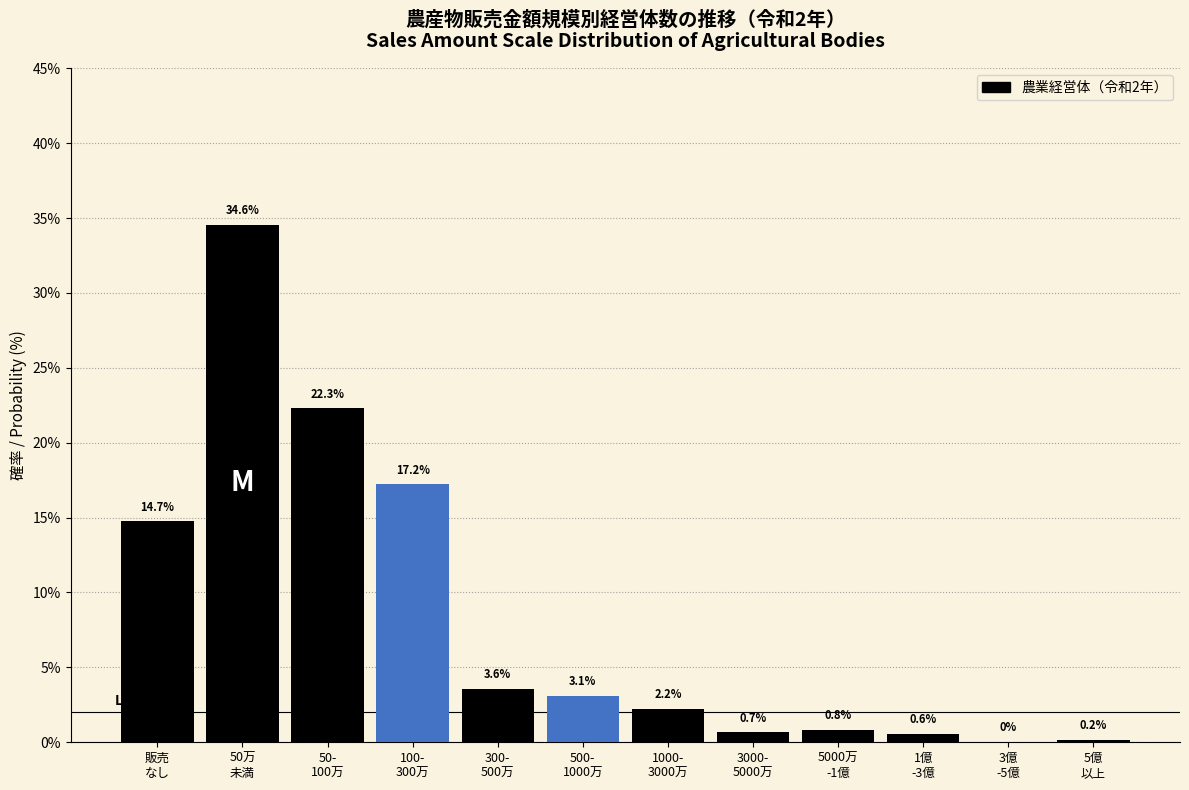

What is the sum of all values?

100.0